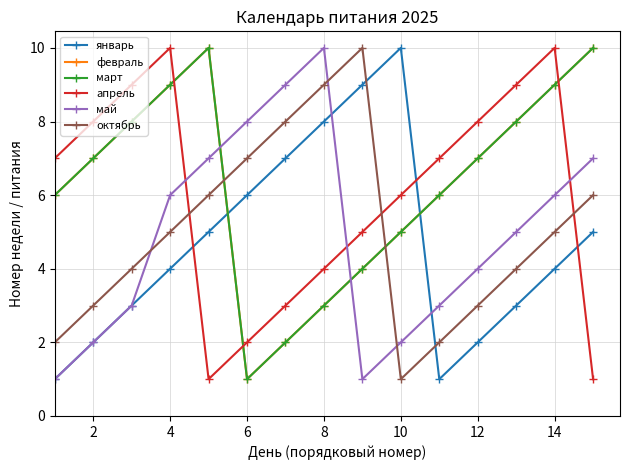

What is the value of the апрель point at the 6th from the left?

2